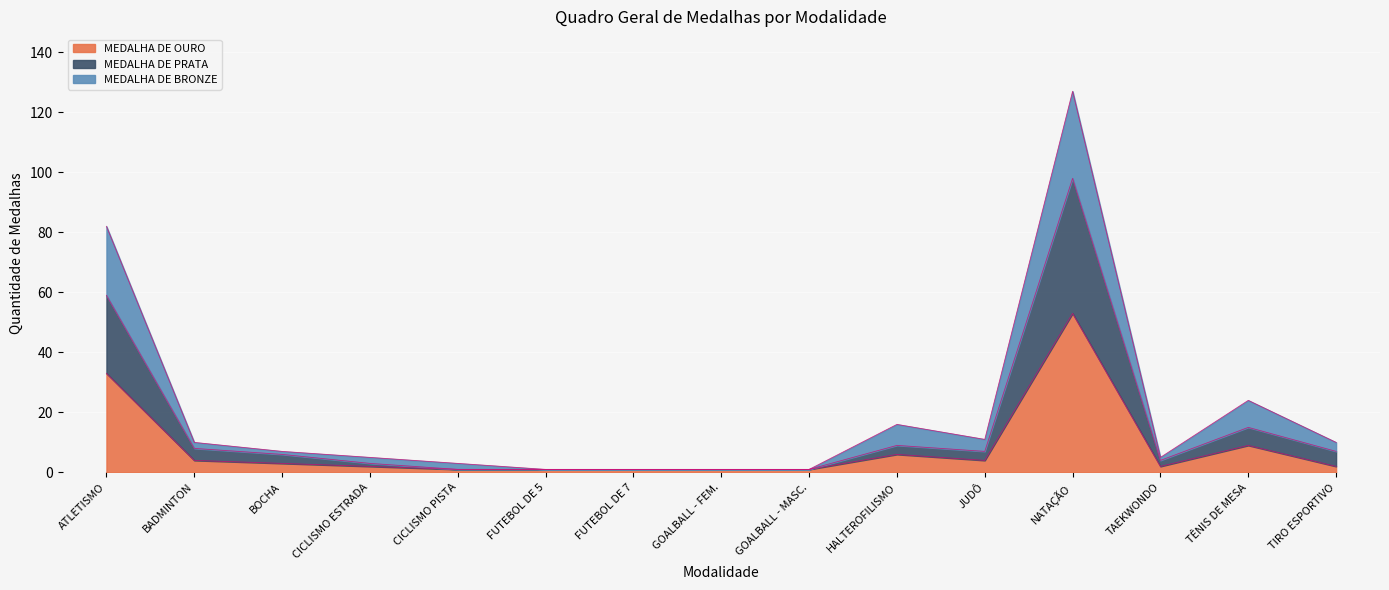

List the series in order of their peak value, lowest first.

MEDALHA DE OURO, MEDALHA DE PRATA, MEDALHA DE BRONZE